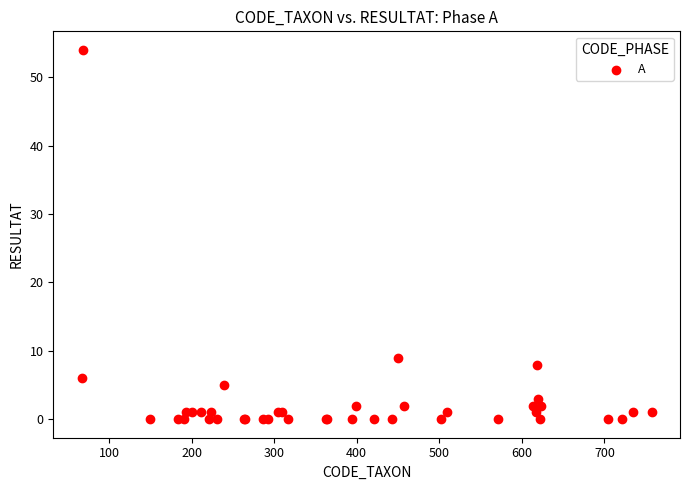

What Y value in the scatter plot is closest to 27?

9